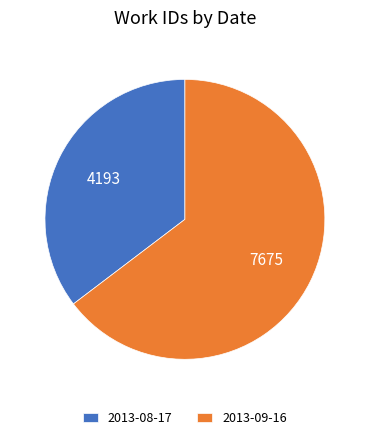

How many segments does this pie chart have?

2